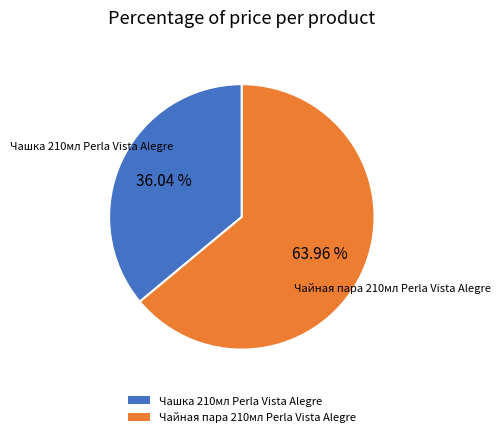

Combined, do Чашка 210мл Perla Vista Alegre and Чайная пара 210мл Perla Vista Alegre account for over 50%?

Yes